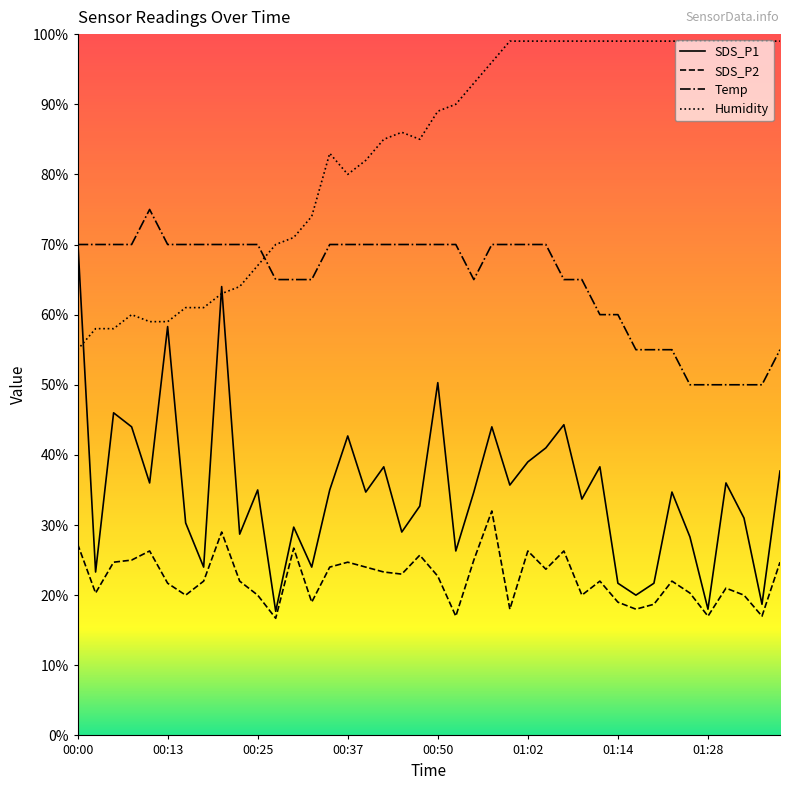

Where is SDS_P2 nearest to the value 24?

00:35